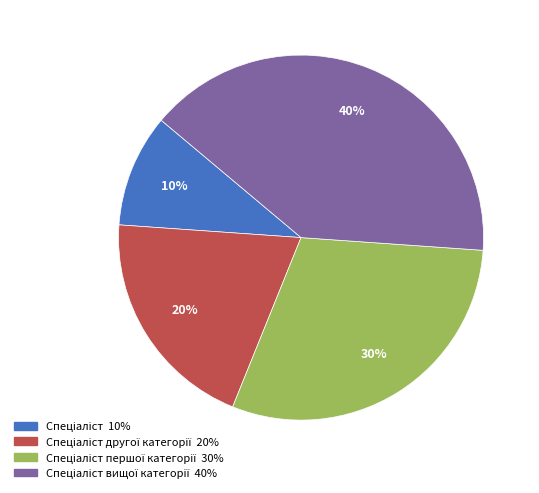

To the nearest percent, what is the average slice percentage?

25%